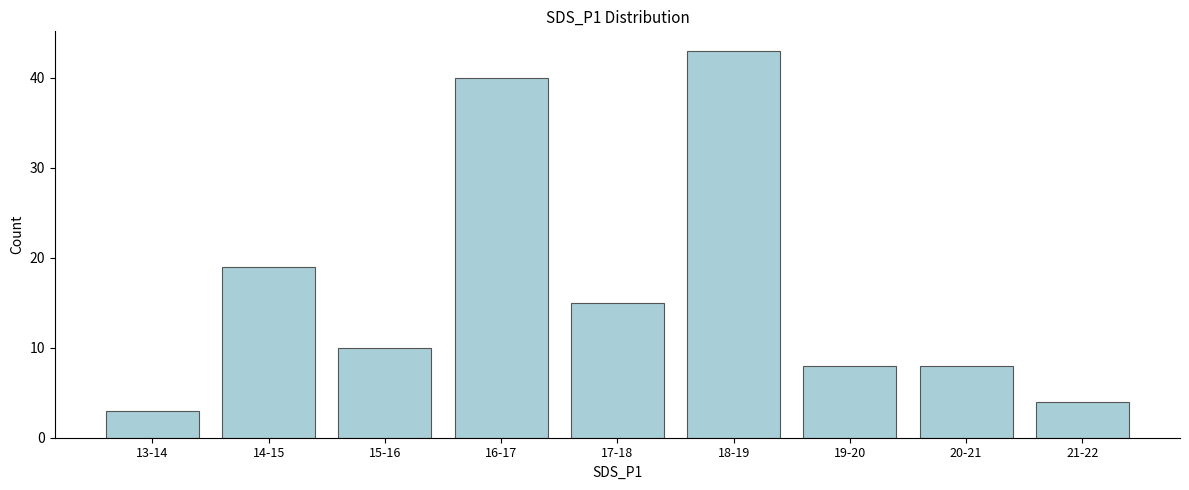

Reading left to right, transcribe all the data shown in this chart.

13-14=3	14-15=19	15-16=10	16-17=40	17-18=15	18-19=43	19-20=8	20-21=8	21-22=4